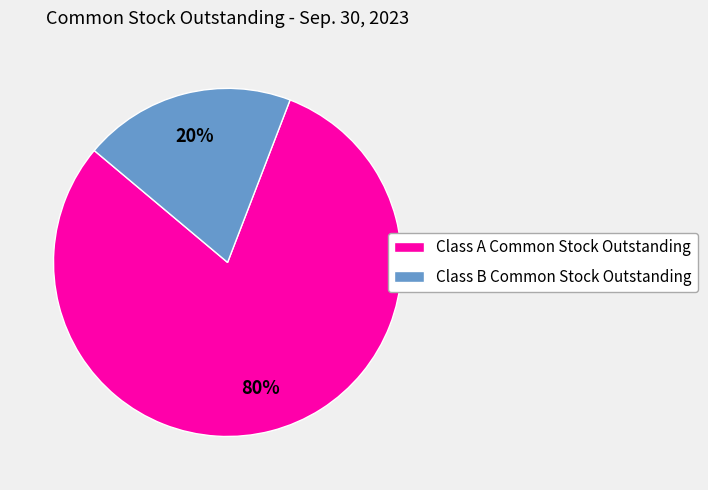

Which category accounts for the majority?

Class A Common Stock Outstanding